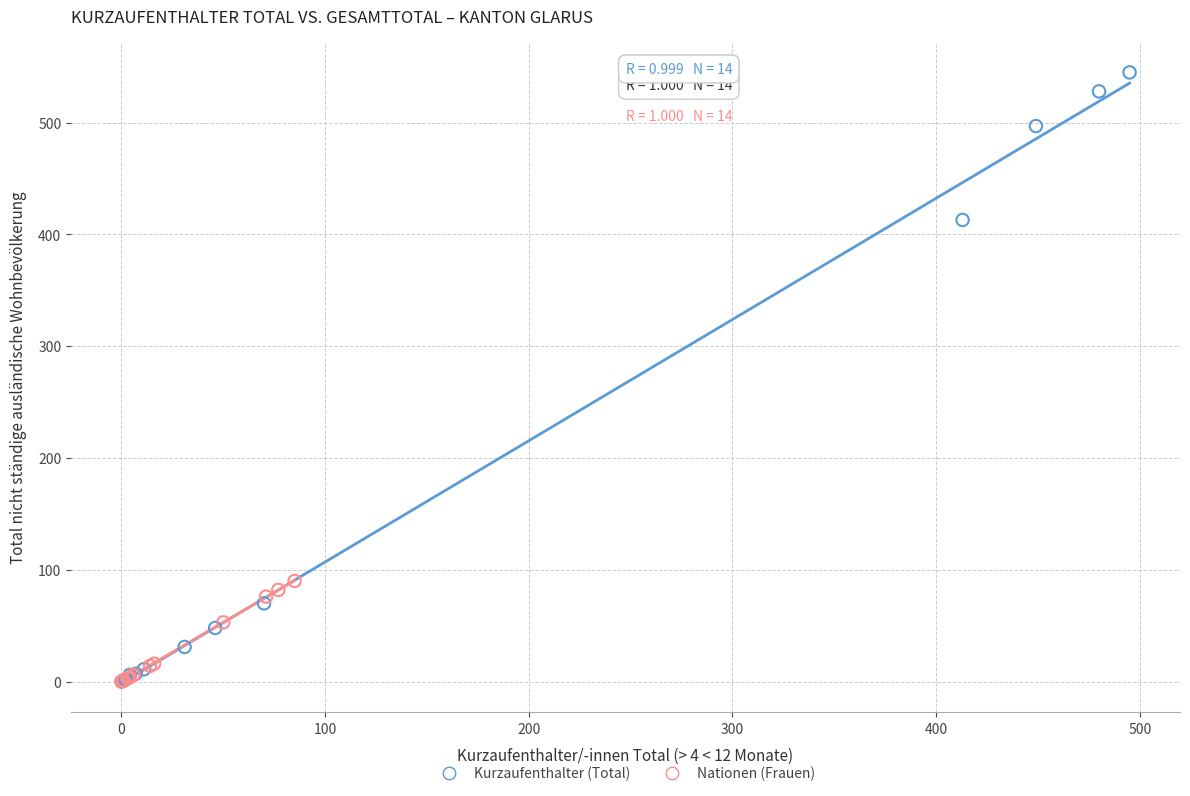

Which series contains the highest Y value?

Kurzaufenthalter (Total)